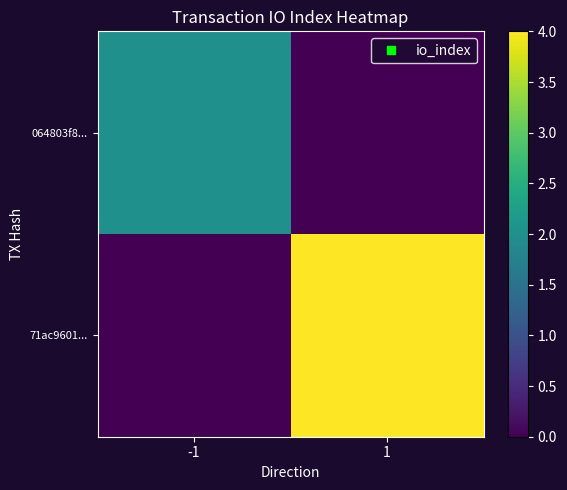

How many distinct data groups are displayed?

2